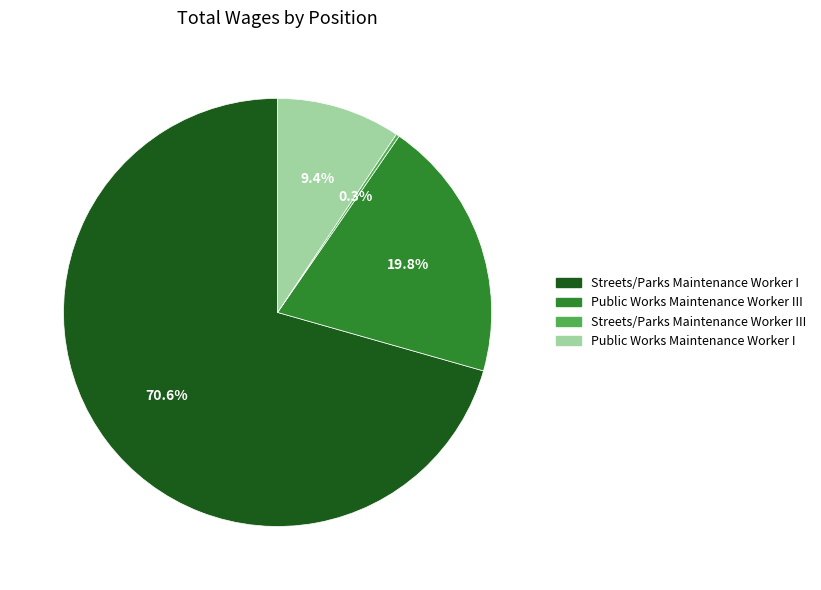

Combined, do Public Works Maintenance Worker III and Public Works Maintenance Worker I account for over 50%?

No